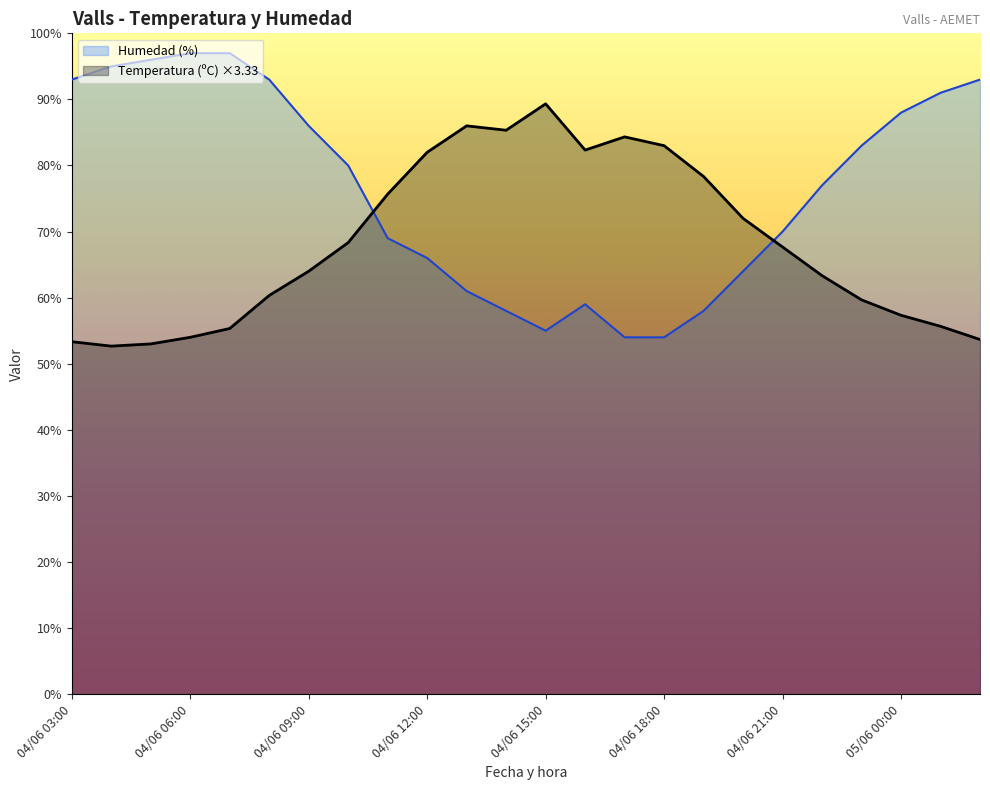

At which category is the sum across all series the highest?

04/06 07:00